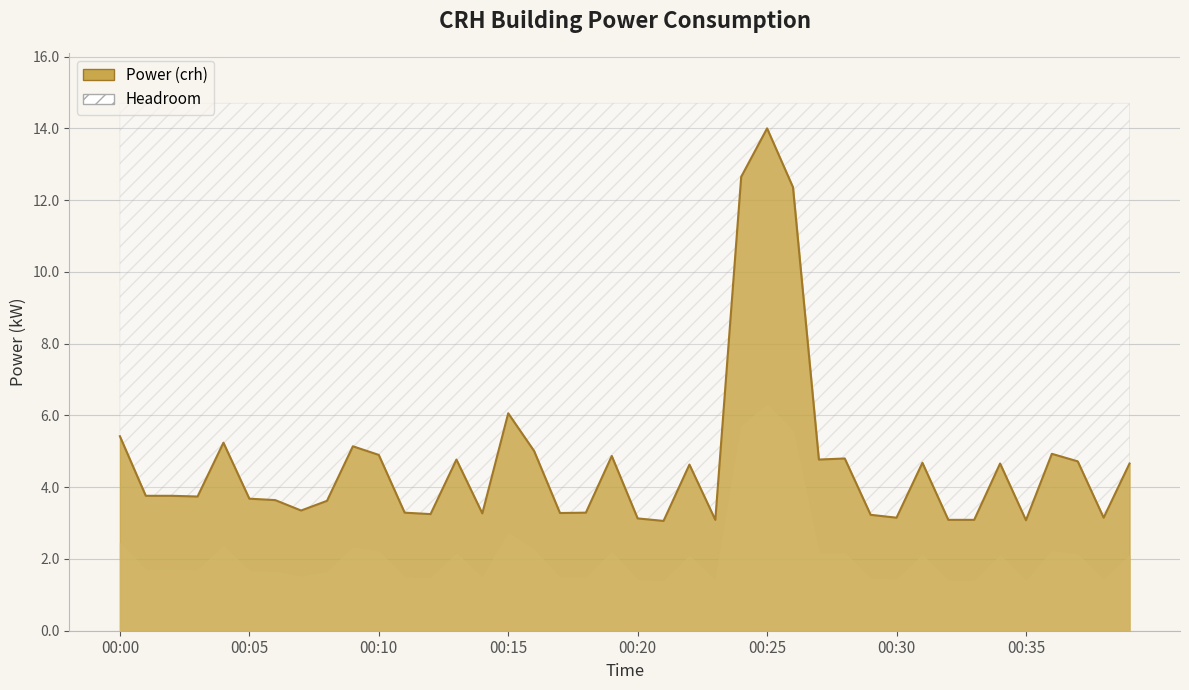

Rank the categories by value from lowest to highest.

00:21, 00:35, 00:23, 00:32, 00:33, 00:20, 00:30, 00:38, 00:29, 00:12, 00:14, 00:17, 00:11, 00:18, 00:07, 00:08, 00:06, 00:05, 00:03, 00:01, 00:02, 00:22, 00:34, 00:39, 00:31, 00:37, 00:13, 00:27, 00:28, 00:19, 00:10, 00:36, 00:16, 00:09, 00:04, 00:00, 00:15, 00:26, 00:24, 00:25